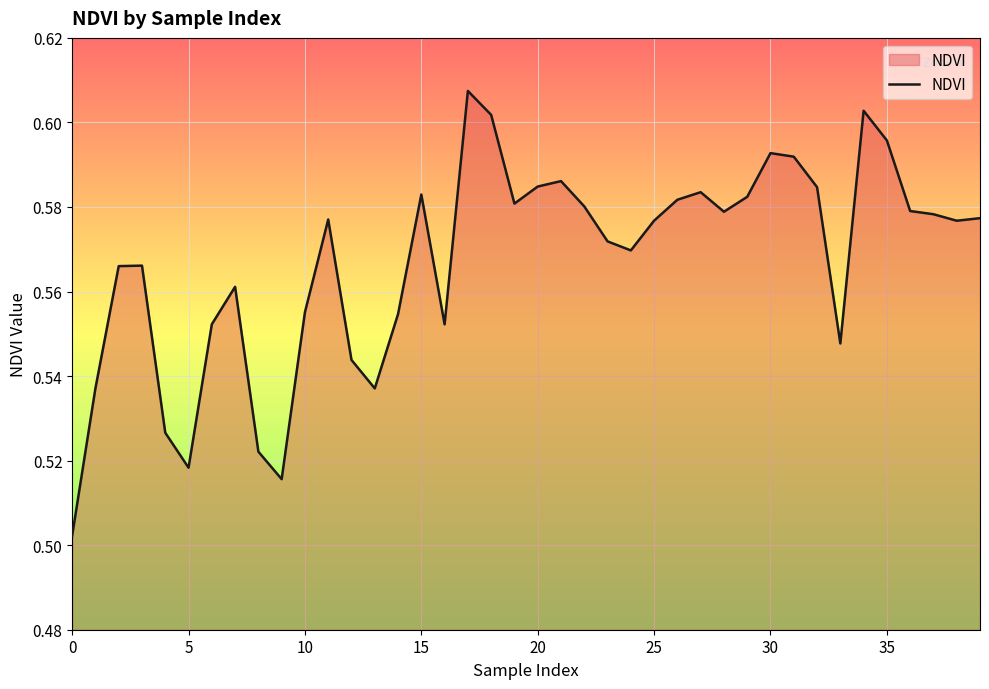

Count the values in the range 0 to 1.

40